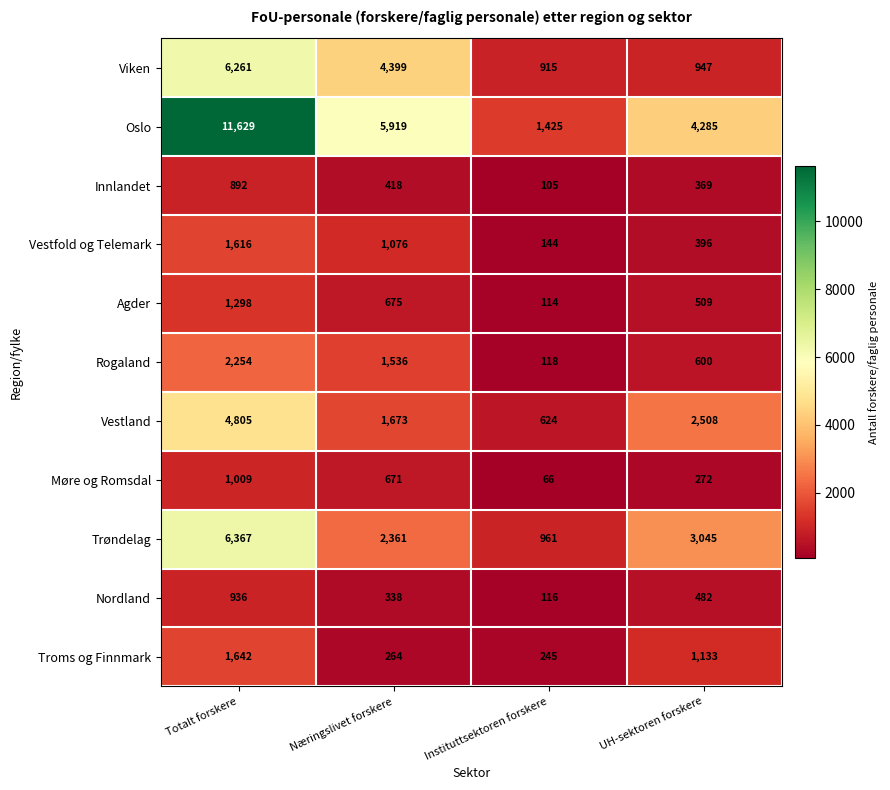

Is it true that Vestfold og Telemark equals 144 at Instituttsektoren forskere?

True